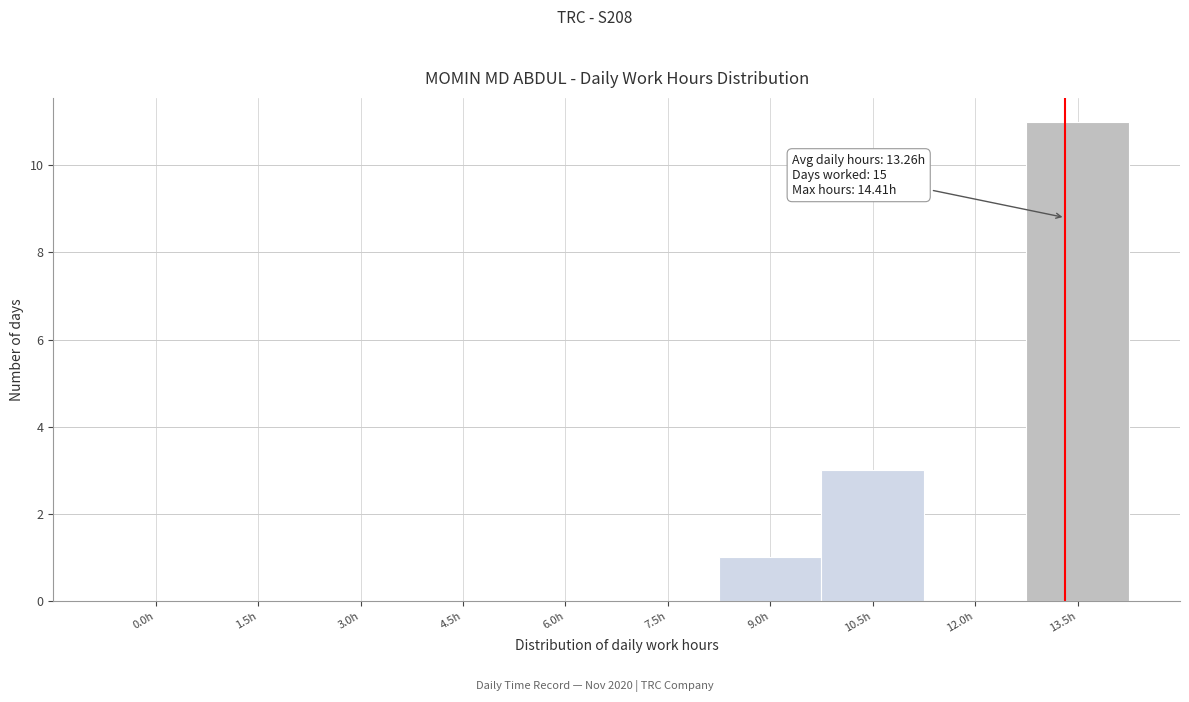

Reading right to left, extract all data points from this chart.

13.5h=11	12.0h=0	10.5h=3	9.0h=1	7.5h=0	6.0h=0	4.5h=0	3.0h=0	1.5h=0	0.0h=0